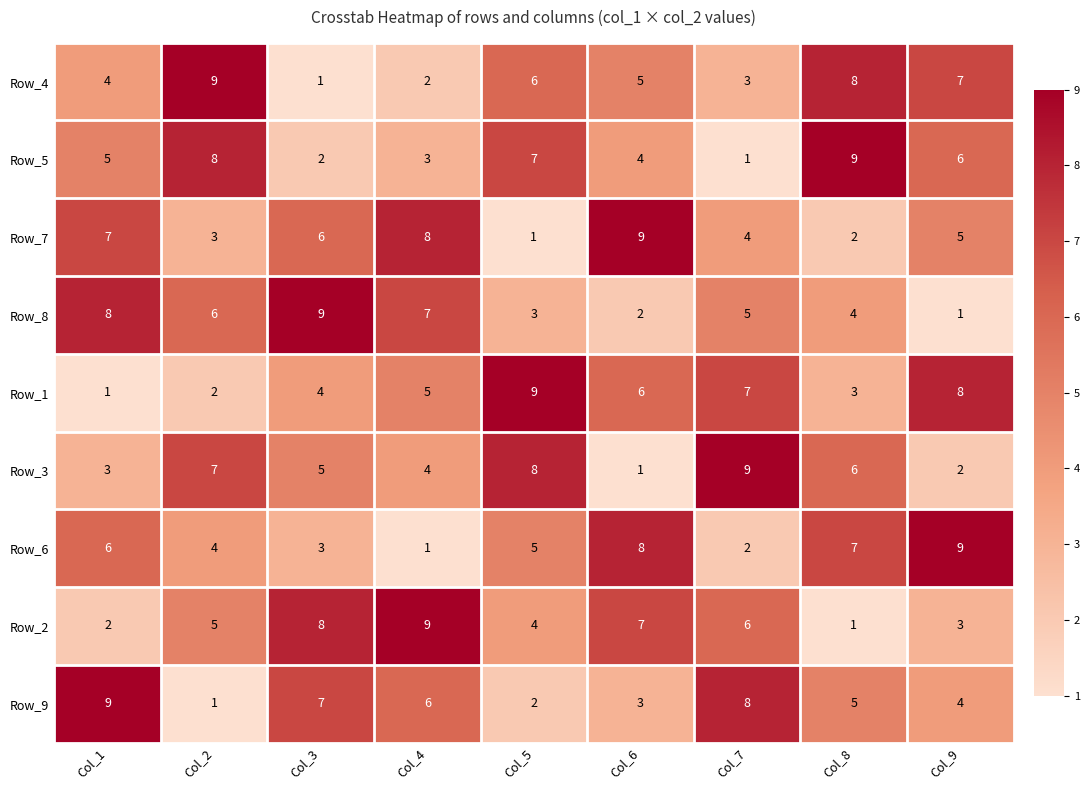

What is the sum of the Row_7 values at Col_9 and Col_2?

8